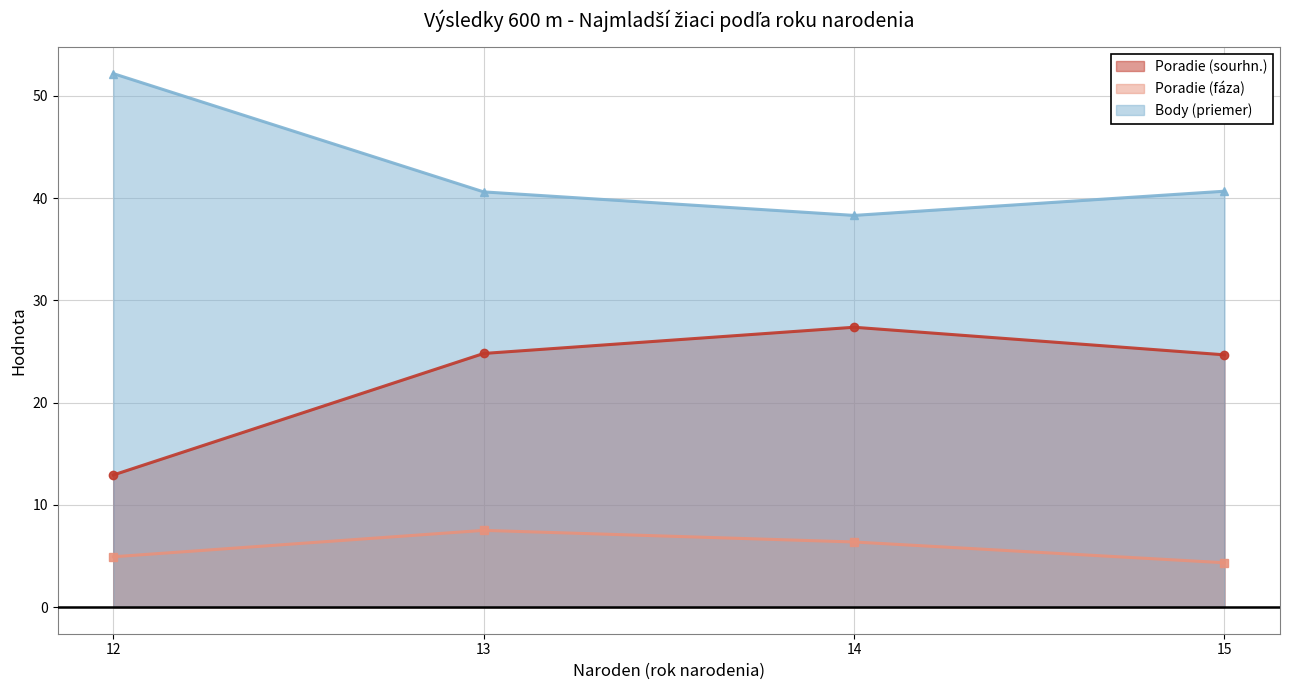

True or false: Body (priemer) has a value of 38.3 at 14.

True